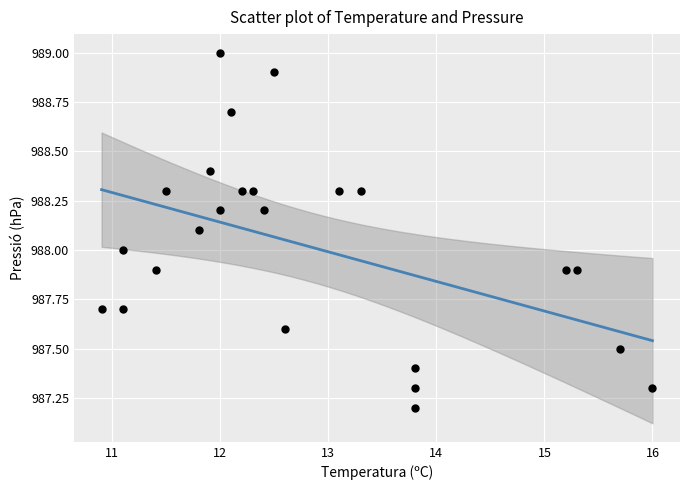

What is the range of Y values (max minus min)?

1.8